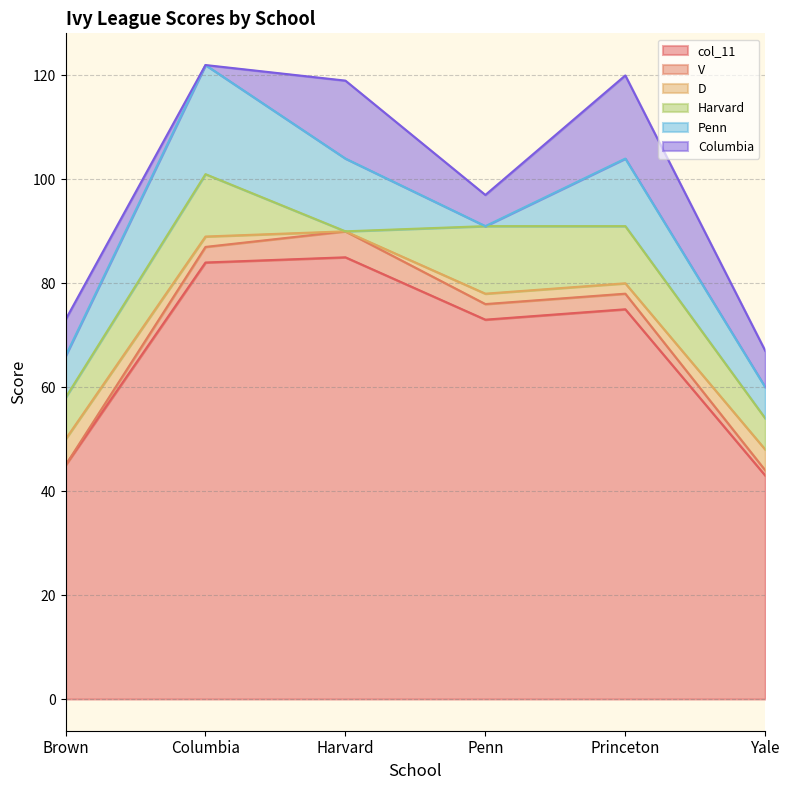

True or false: V and Harvard cross at least once.

True